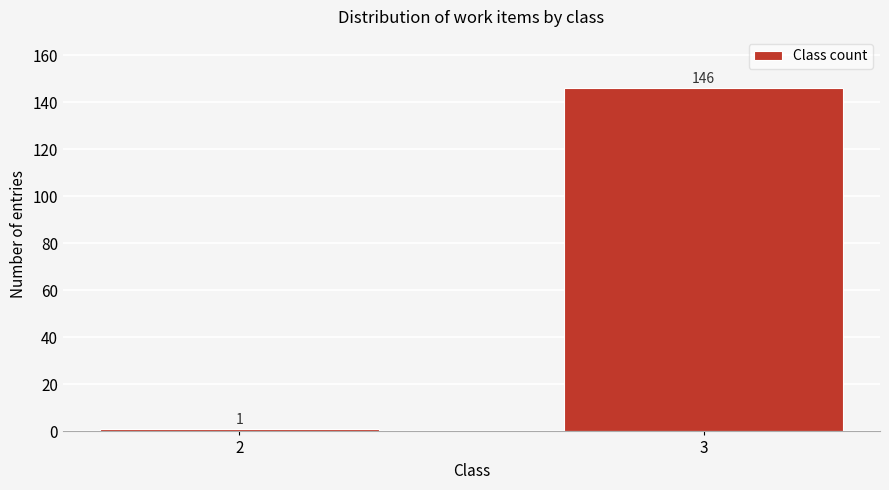

Reading left to right, transcribe all the data shown in this chart.

2=1	3=146